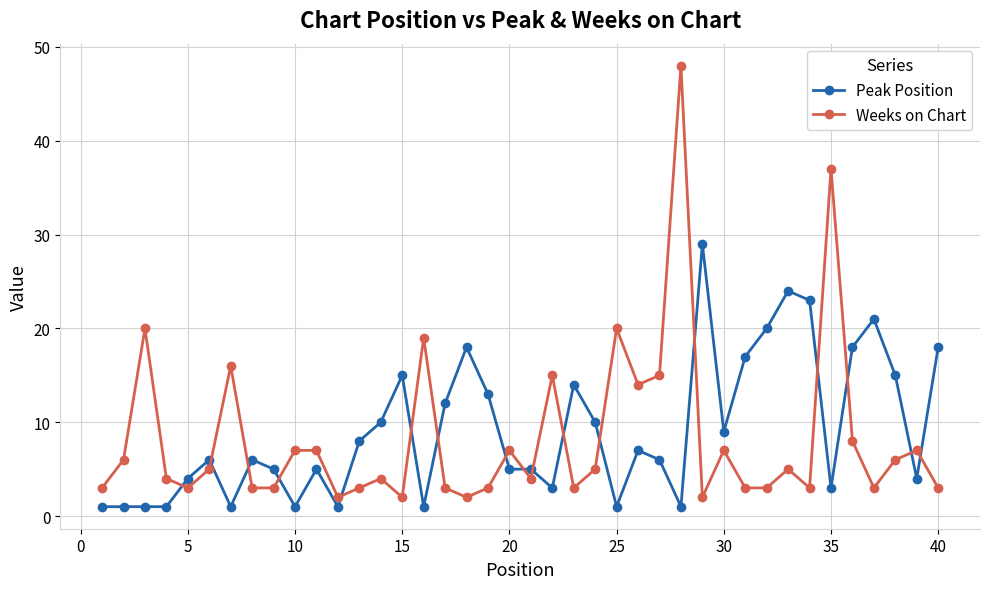

True or false: Weeks on Chart has more than 0 interior local peaks.

True